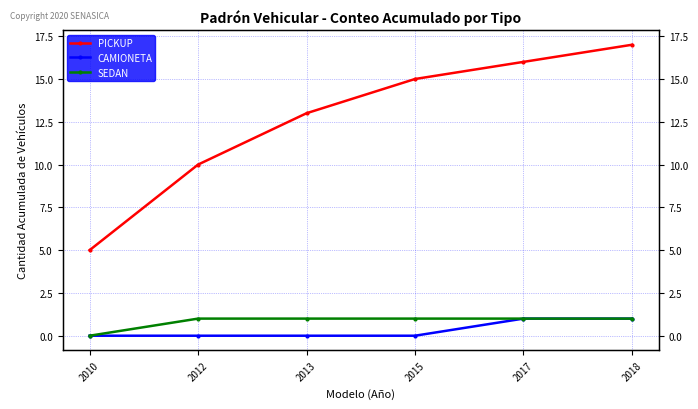

How many categories are shown in the chart?

6